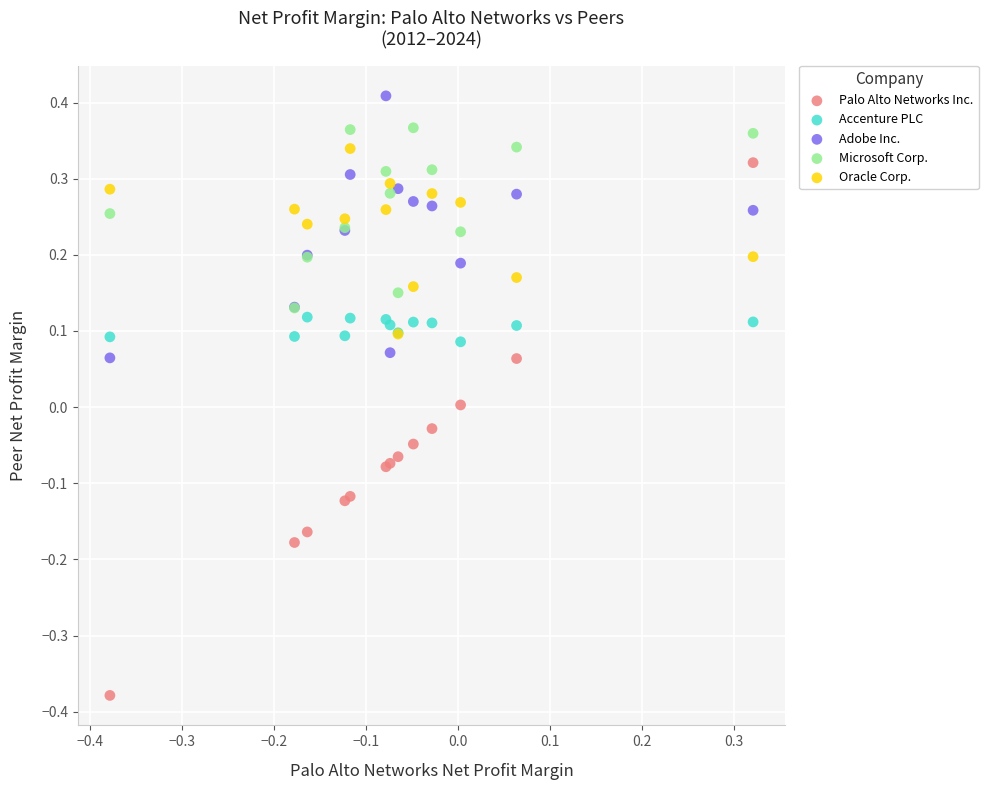

Which series has the largest Y range (max minus min)?

Palo Alto Networks Inc.